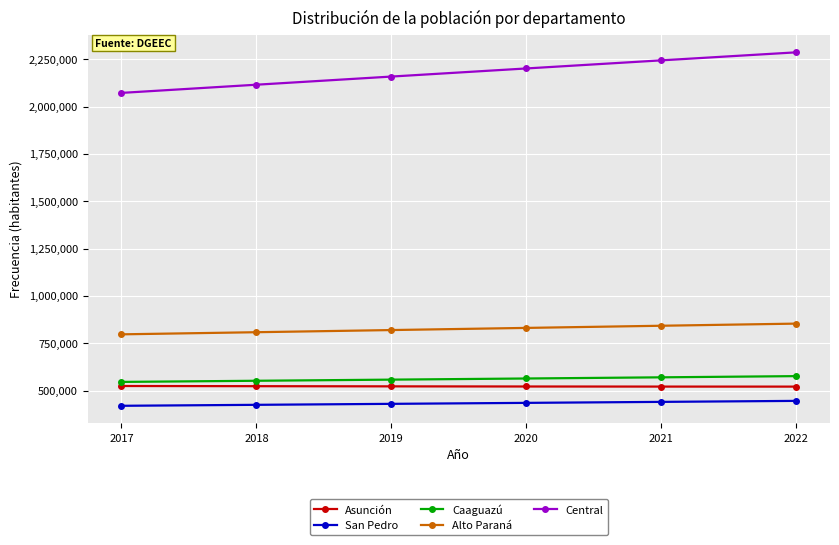

The Caaguazú series shows 810625 at 2019. True or false?

False